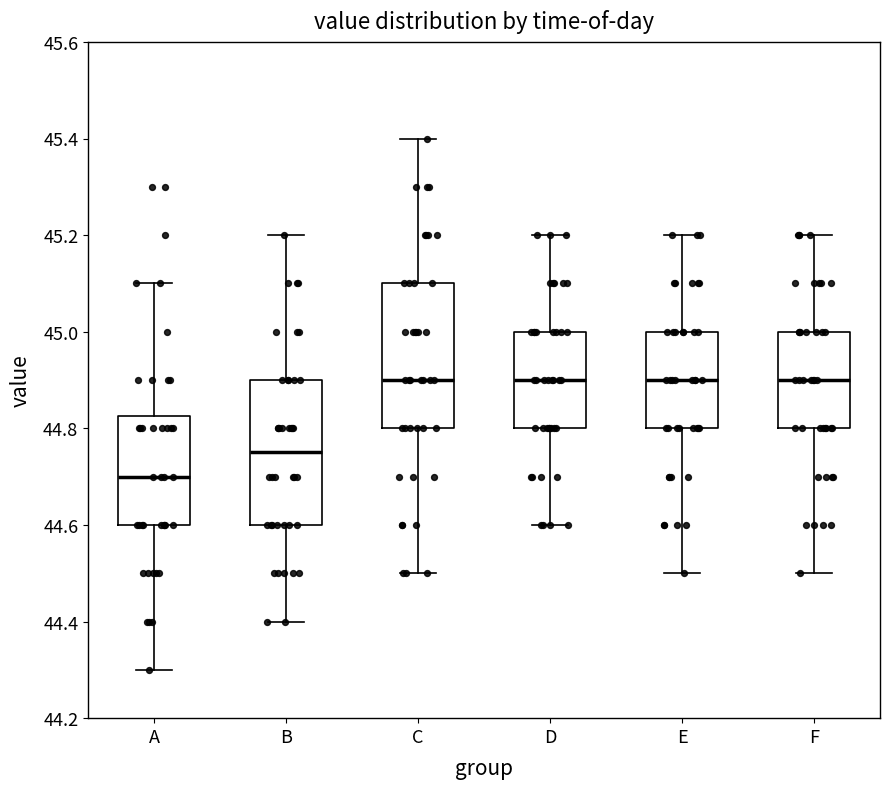

Which box has the lowest median line?

A